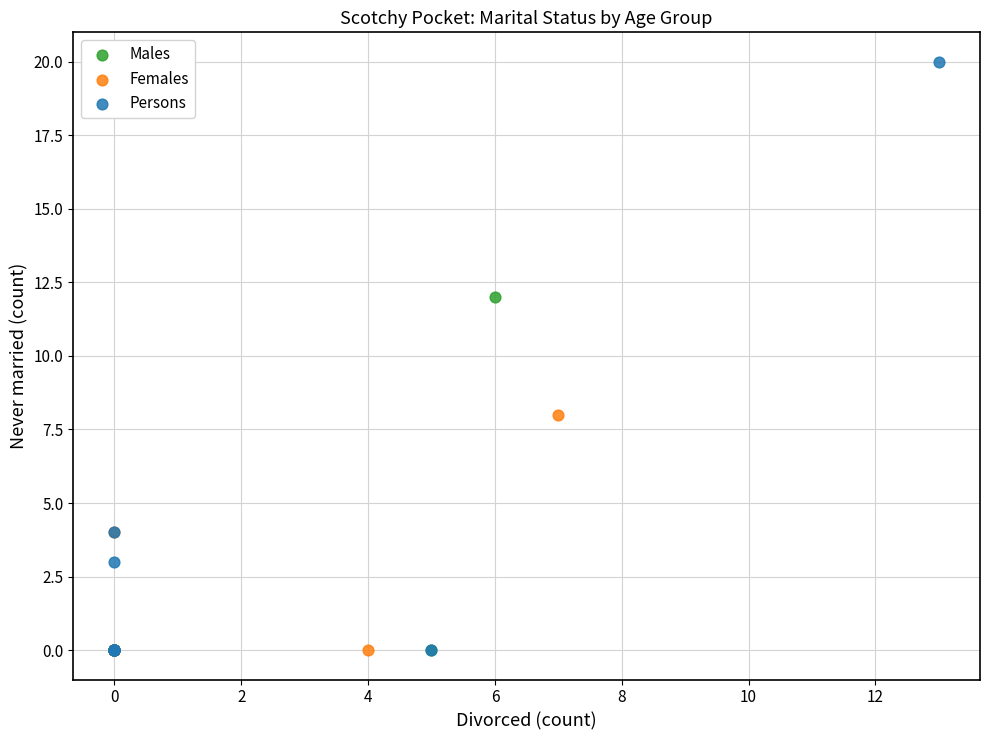

Which series has the largest Y range (max minus min)?

Persons